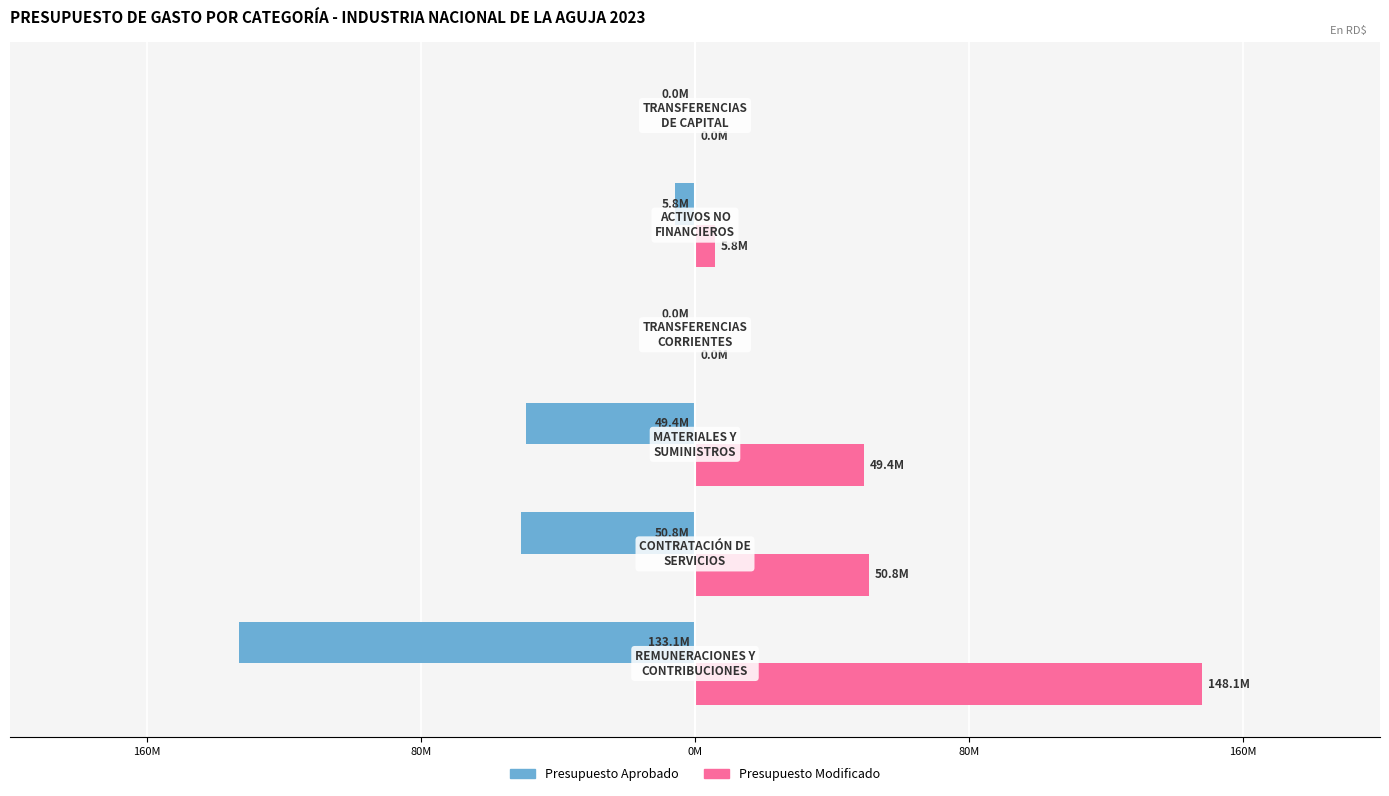

Reading right to left, list all the values displayed in this chart.

Presupuesto Aprobado: 0	-5770000	0	-49394559	-50840834	-133146209
Presupuesto Modificado: 0	5770000	0	49394559	50840834	148146209